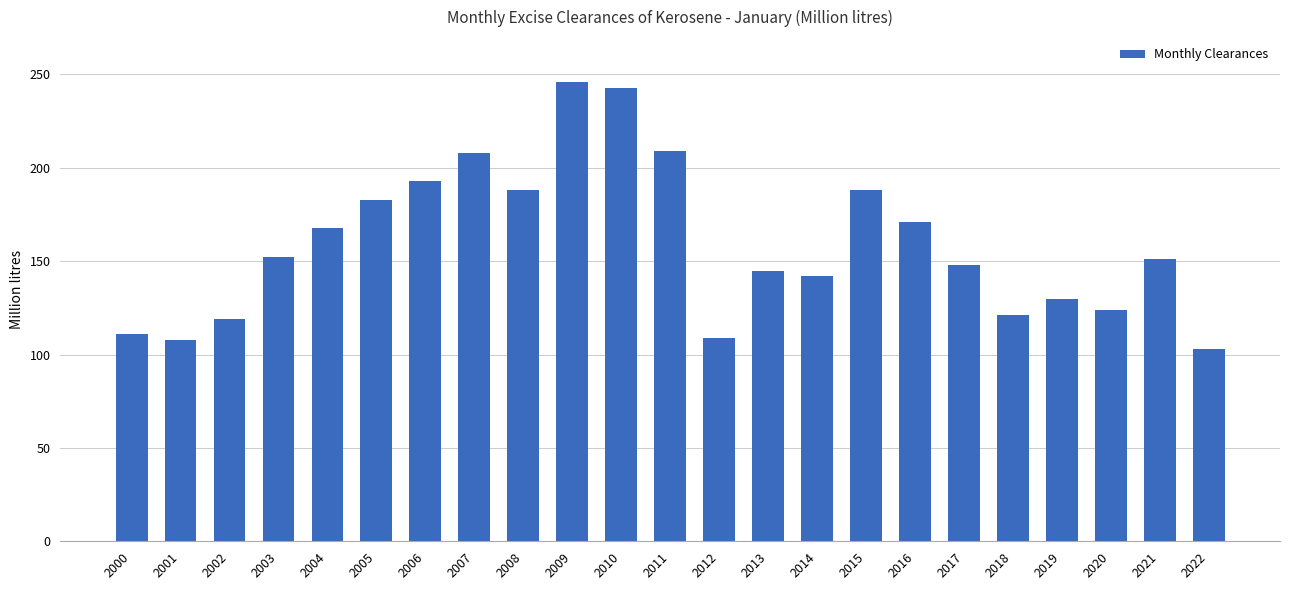

Does the chart contain stacked bars?

No